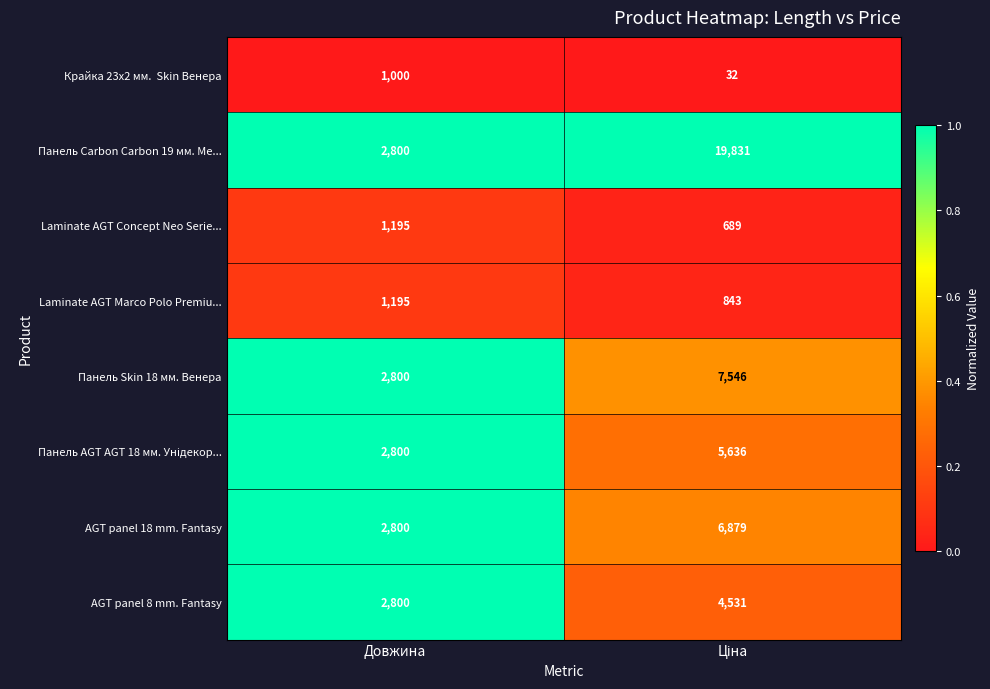

What is the average value of the Laminate AGT Marco Polo Premiu... series?

1019